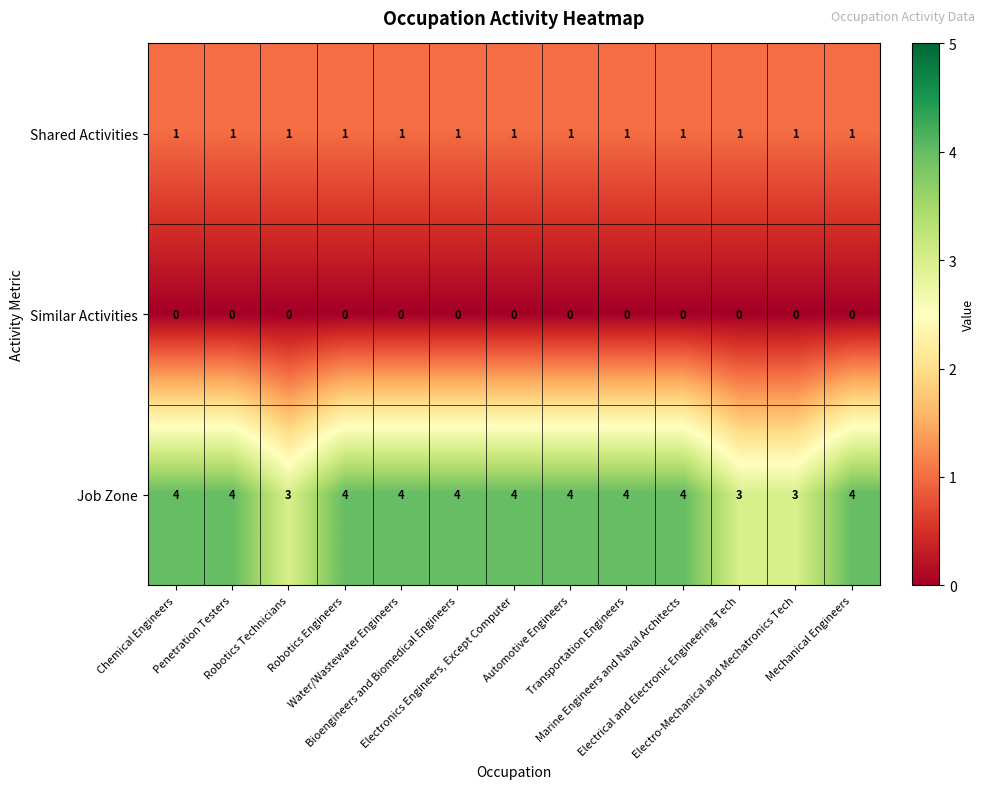

What is the average value of the Job Zone series?

4